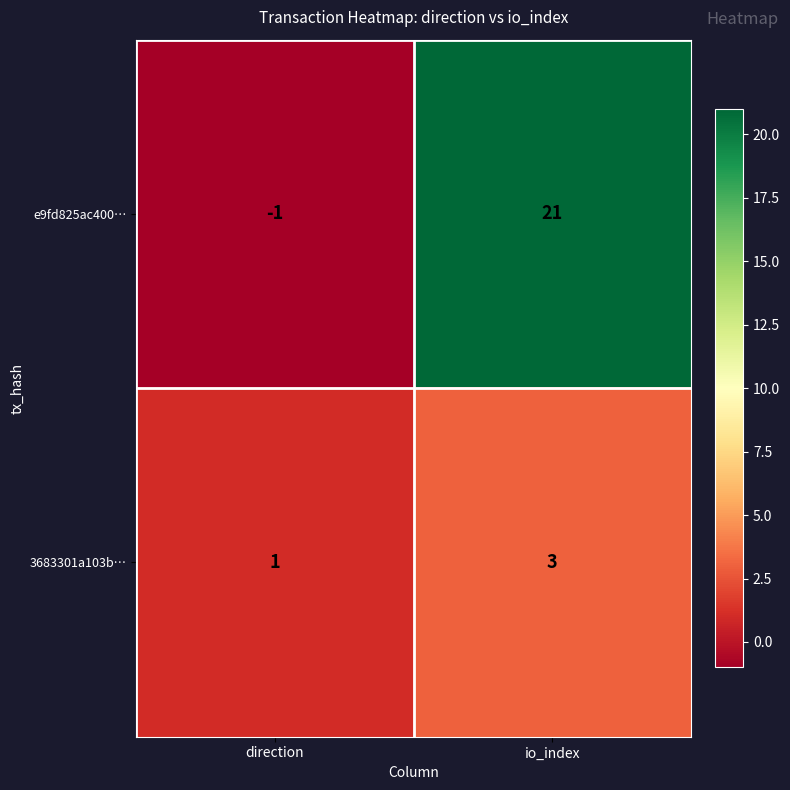

At which label is e9fd825ac400… closest to 10?

direction